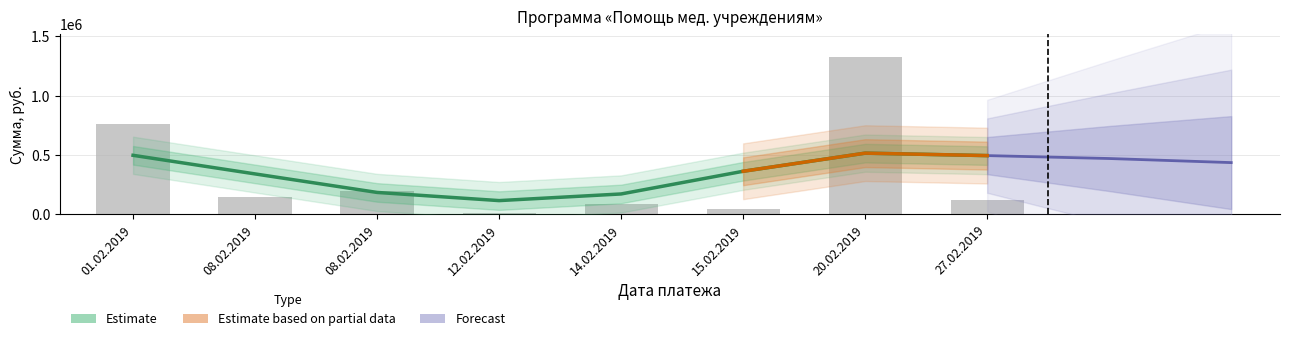

What is the ratio of the value at 01.02.2019 to the value at 27.02.2019?

6.4